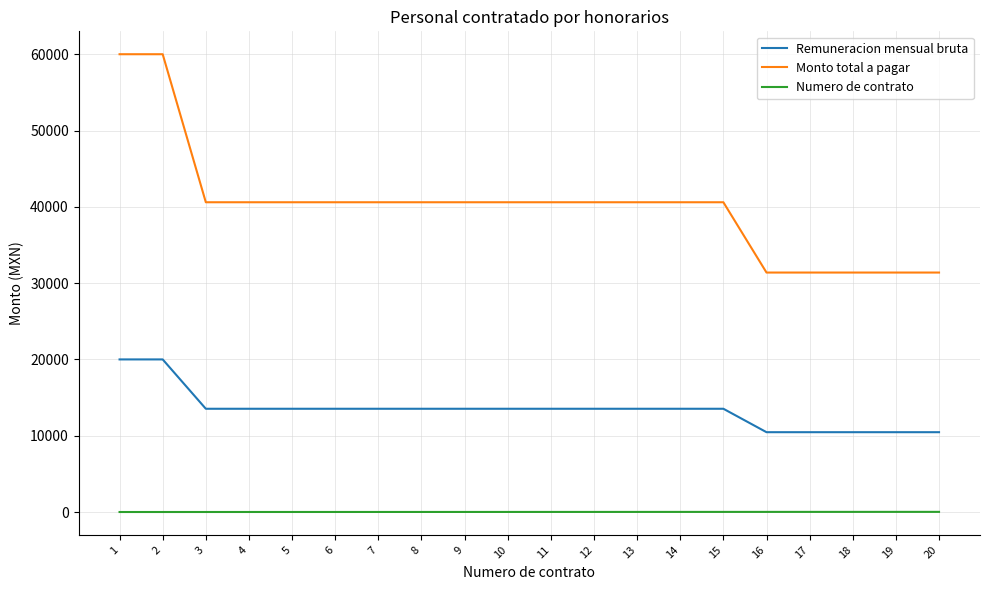

What is the greatest value displayed?

60000